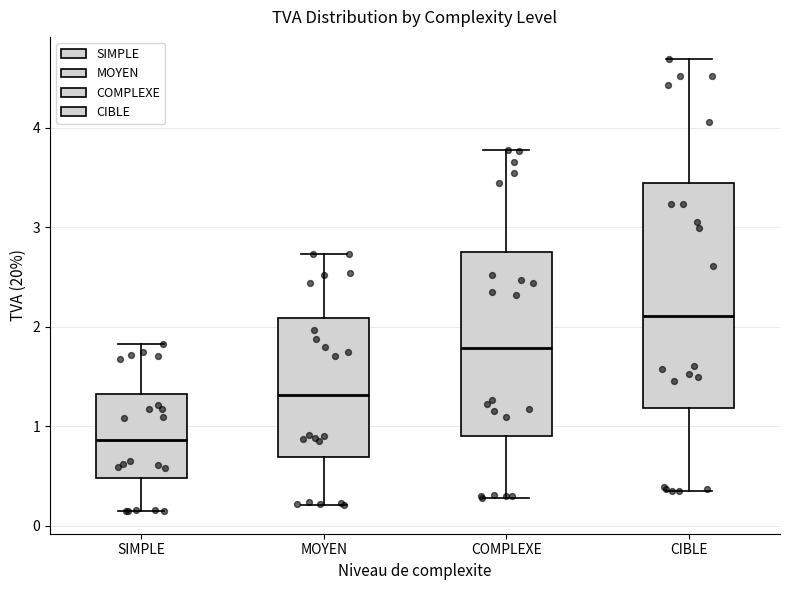

Which box is the tallest, from its lower edge to its upper edge?

CIBLE